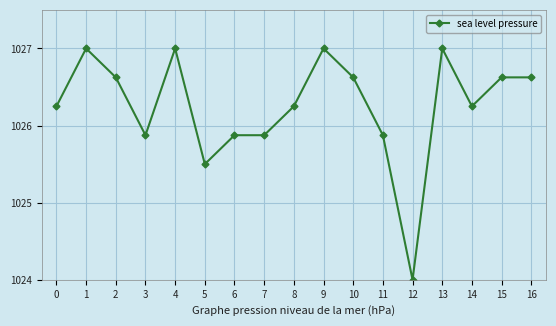

Count the number of categories in the chart.

17